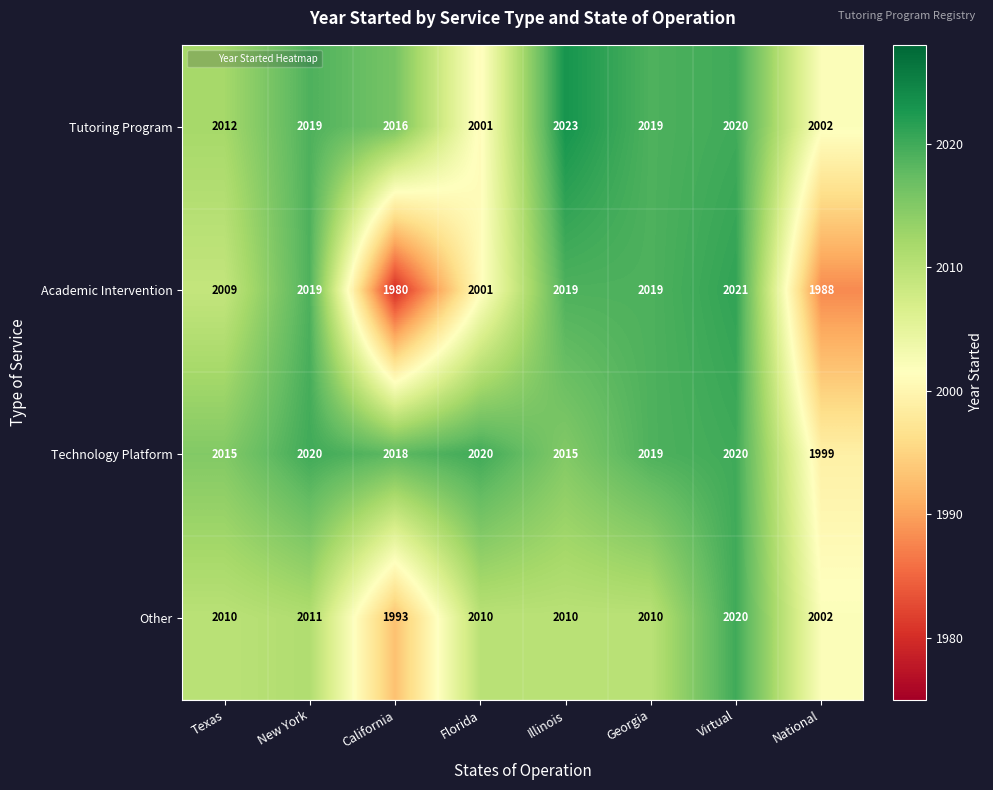

What is the difference between the maximum and minimum values in the Academic Intervention series?

41